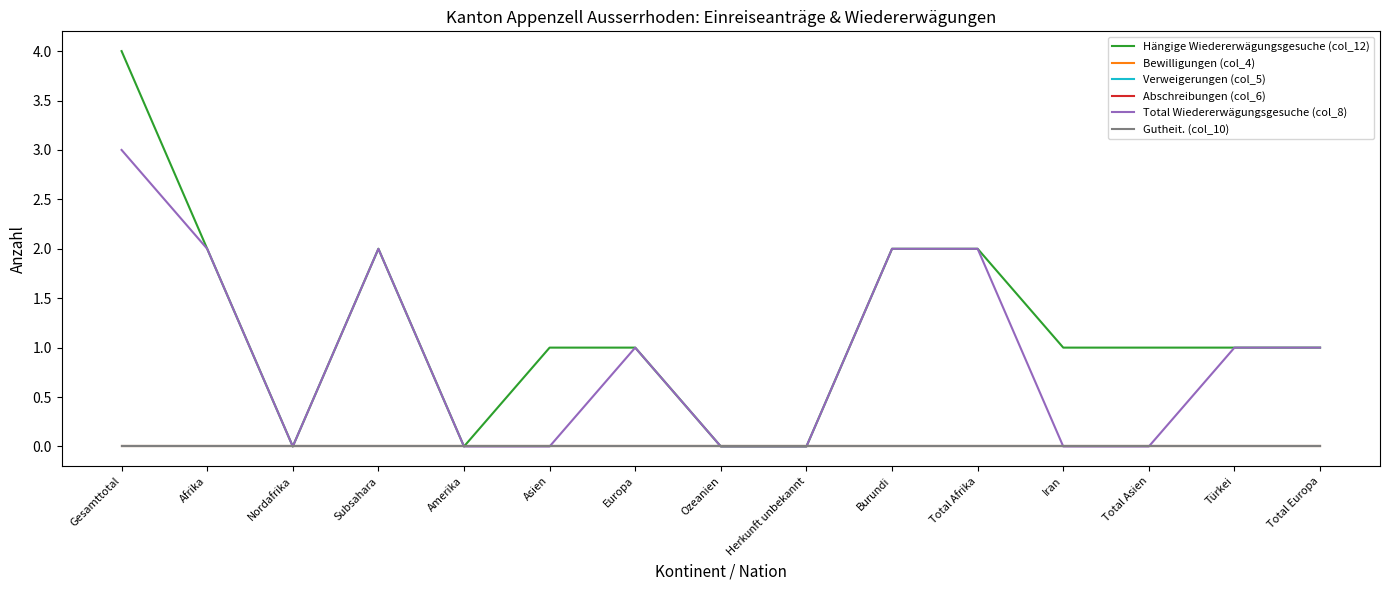

Which category has the lowest value across all series?

Nordafrika